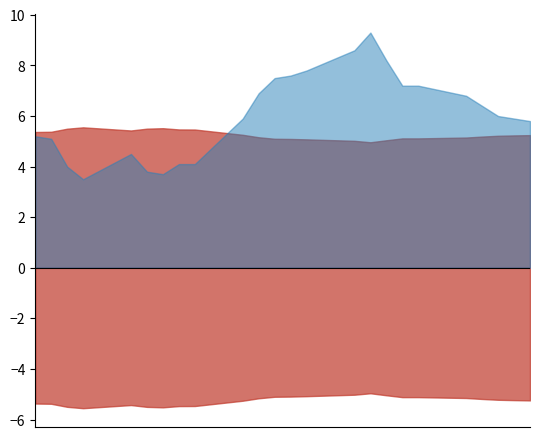

What is the label of the 24th point from the right?

2025-08-12